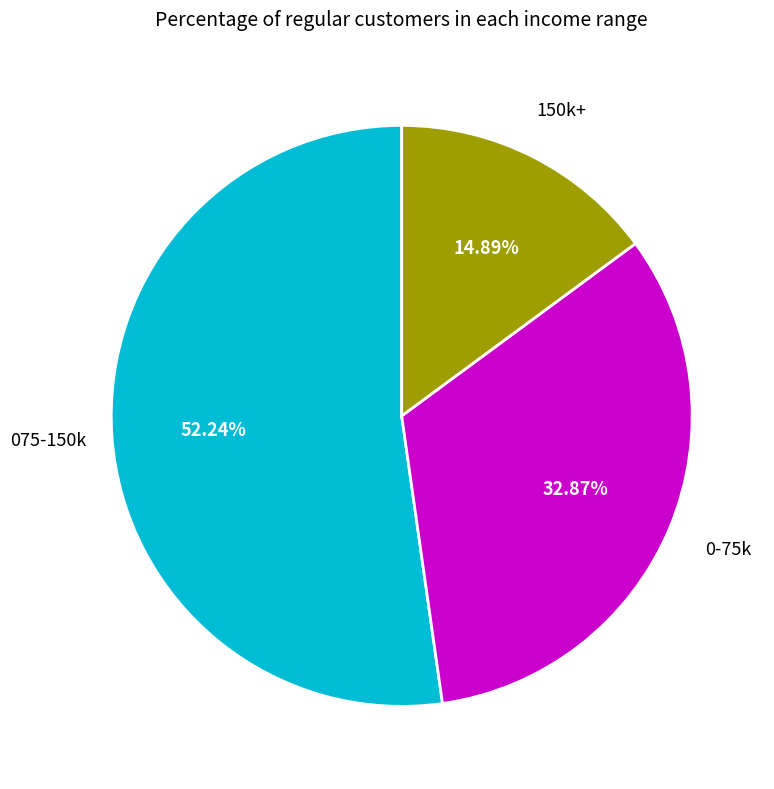

Does any single category account for the majority?

Yes